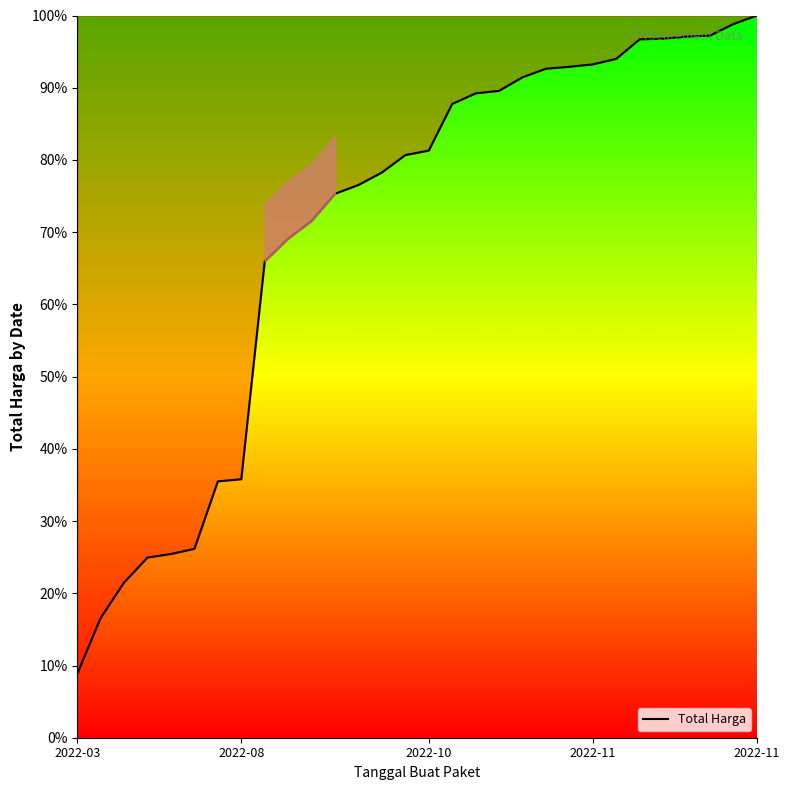

What is the maximum value shown in the chart?

100.0